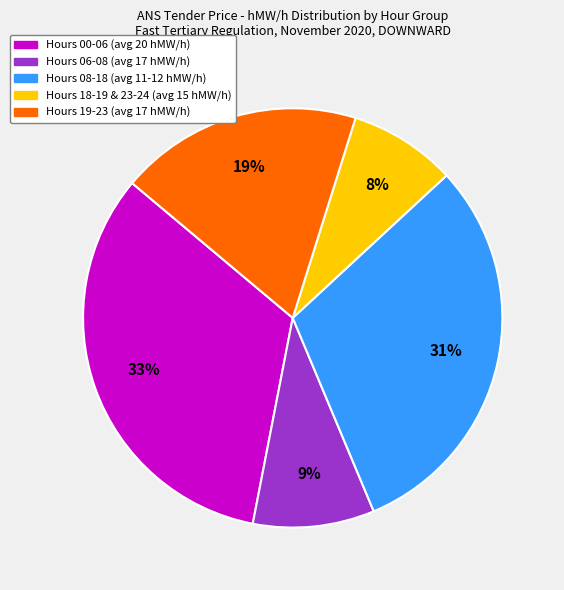

To the nearest percent, what is the average slice percentage?

20%